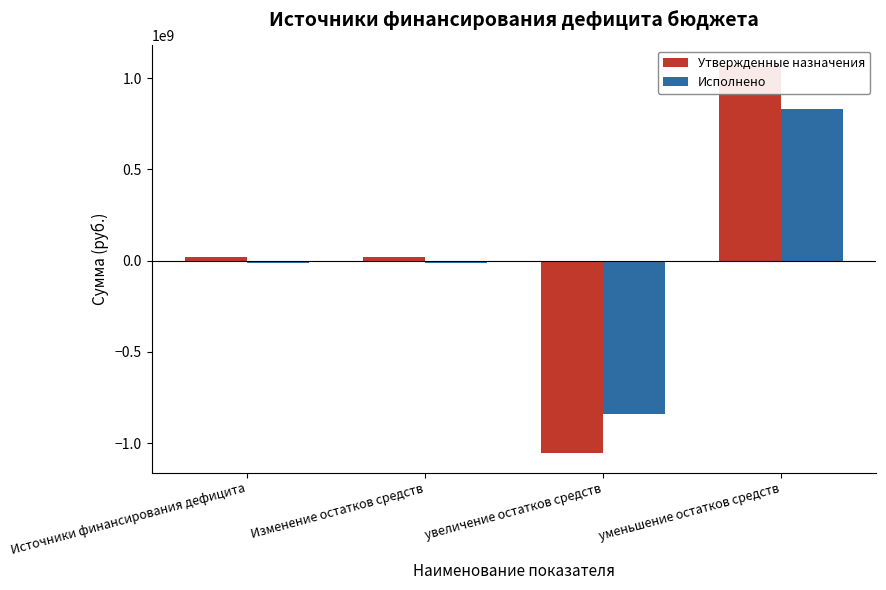

At how many categories does at least one series exceed -464993801?

3